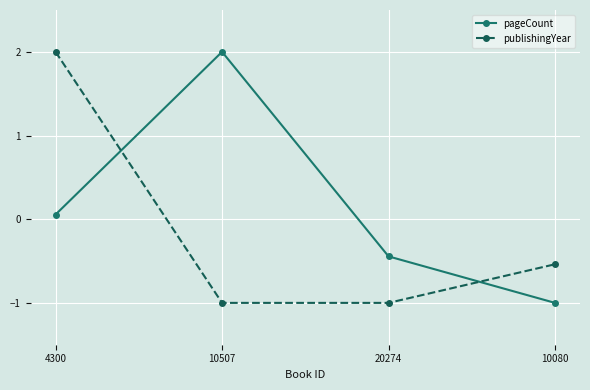

What is the difference between the maximum and minimum values in the publishingYear series?

3.0